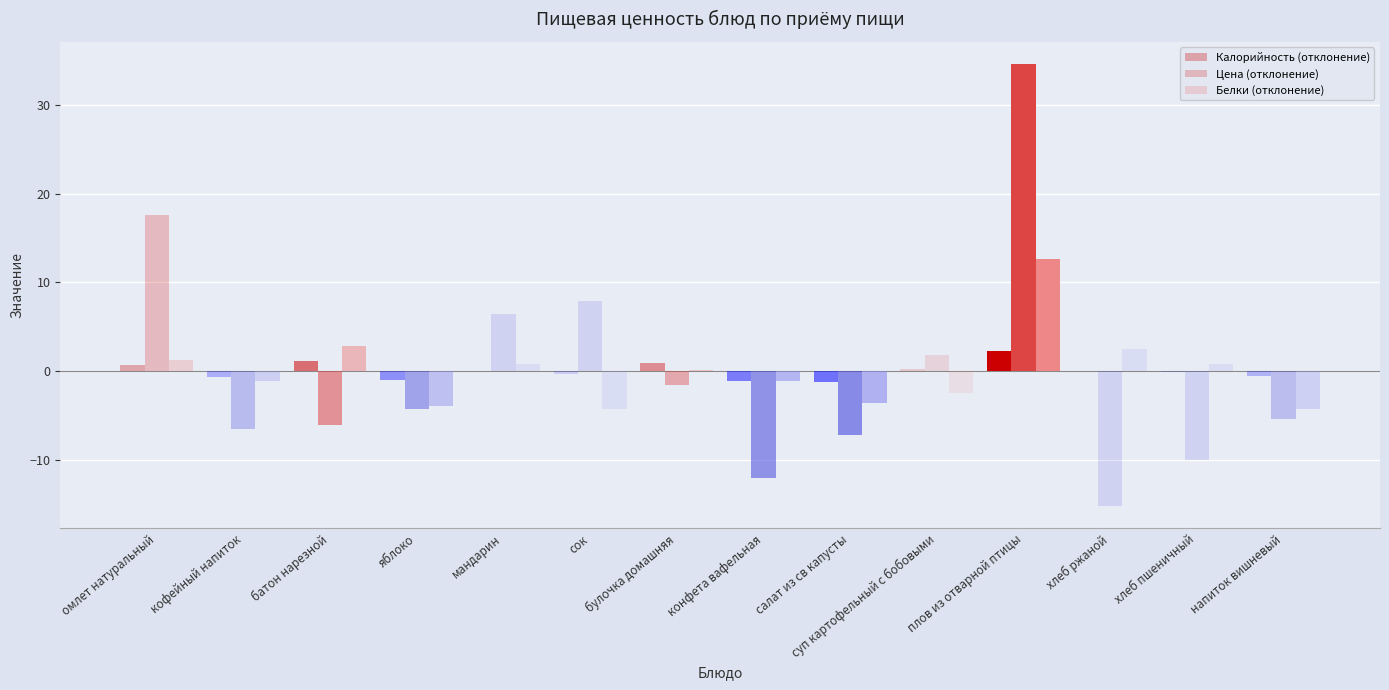

How many groups of bars are there?

14